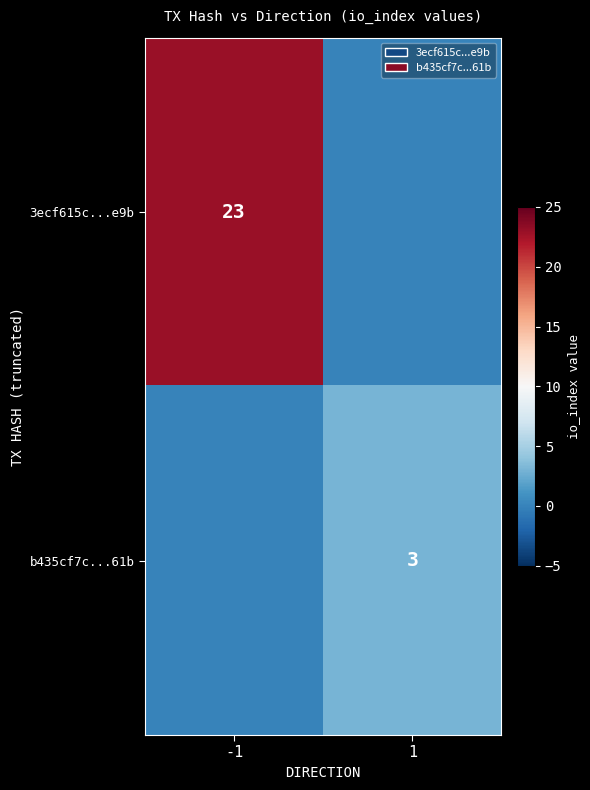

Is it true that 3ecf615c...e9b equals 23 at -1?

True